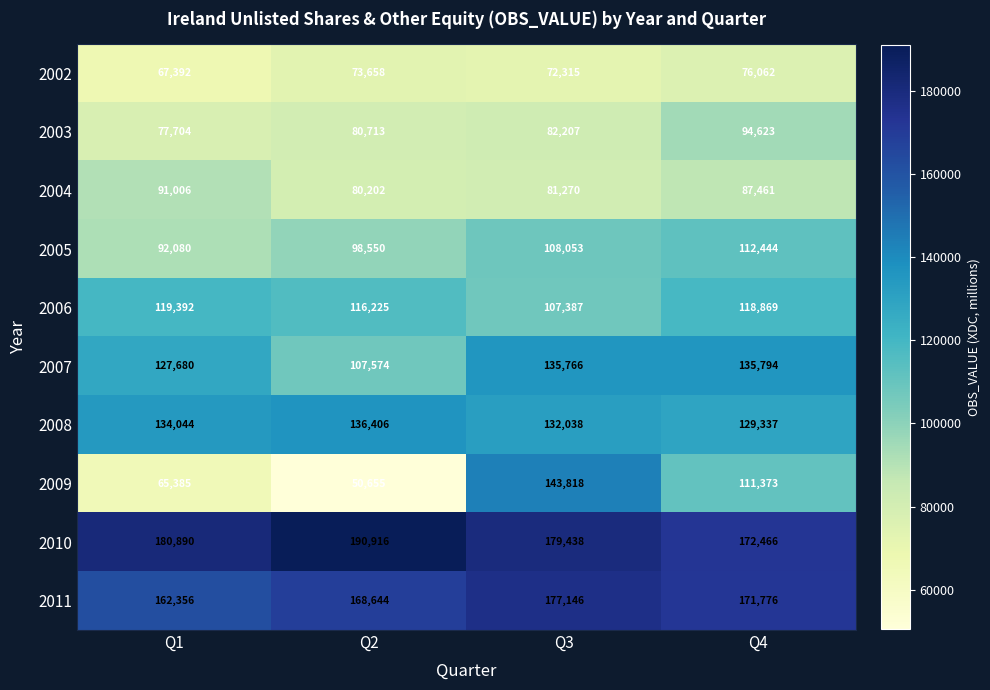

At how many categories does at least one series exceed 186815?

1